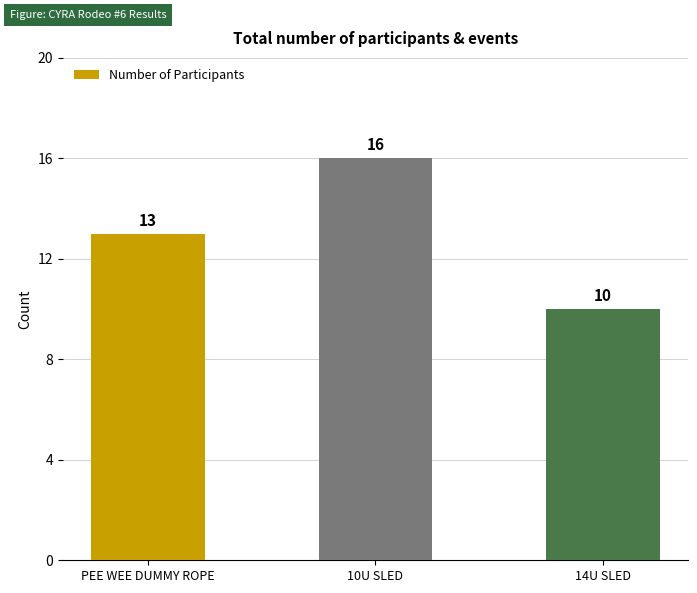

Reading right to left, transcribe all the data shown in this chart.

14U SLED=10	10U SLED=16	PEE WEE DUMMY ROPE=13